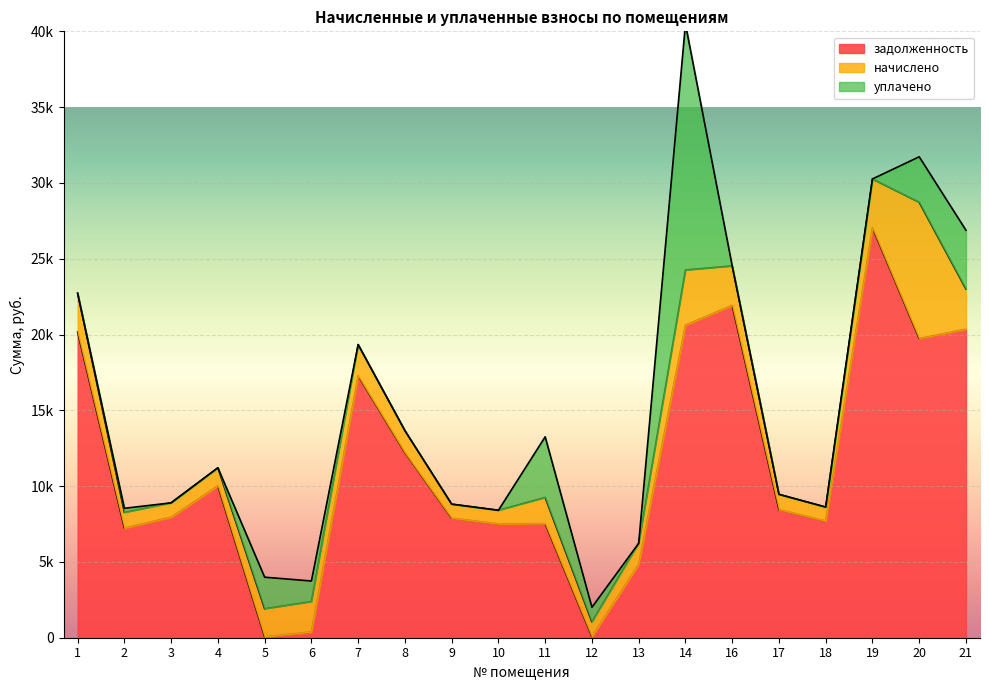

In задолженность, how many points are higher than both neighbors (excluding endpoints)?

5